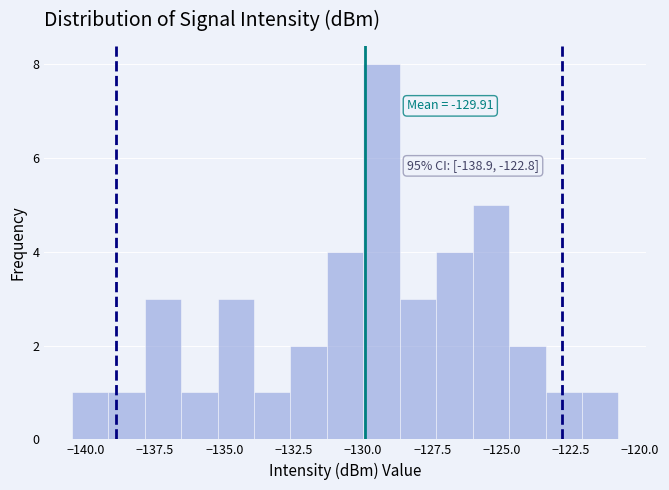

Around what value on the x-axis is the tallest bar? Give the approximate position of its centre, as read against the axis.

-129.5